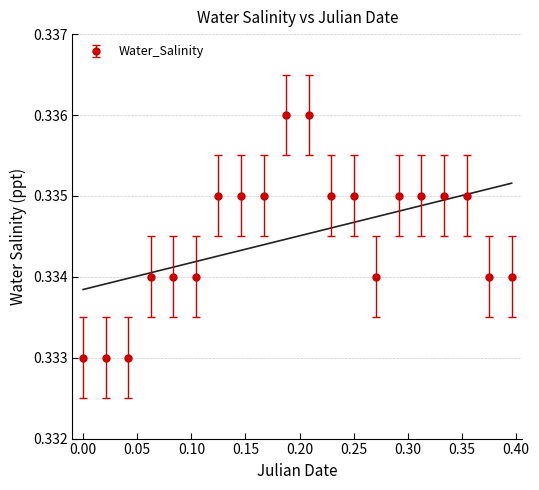

How many points are lower than both their immediate neighbors (excluding endpoints)?

1